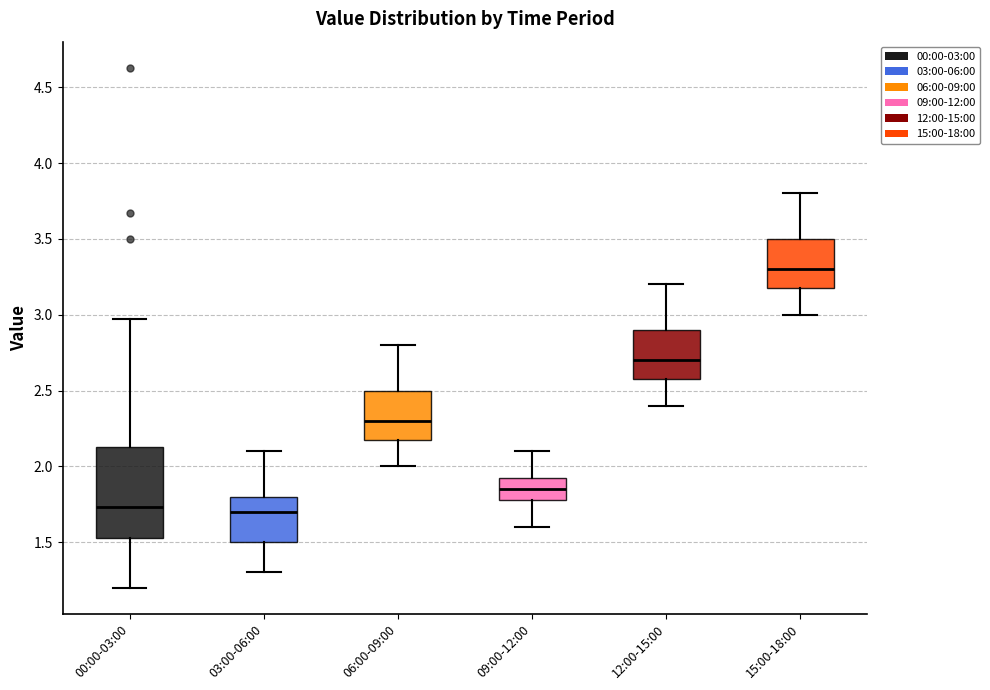

Where does the upper whisker of the box for 03:00-06:00 end on the y-axis? The values are not printed on the chart, so give them approximately, as read against the axis.

2.10